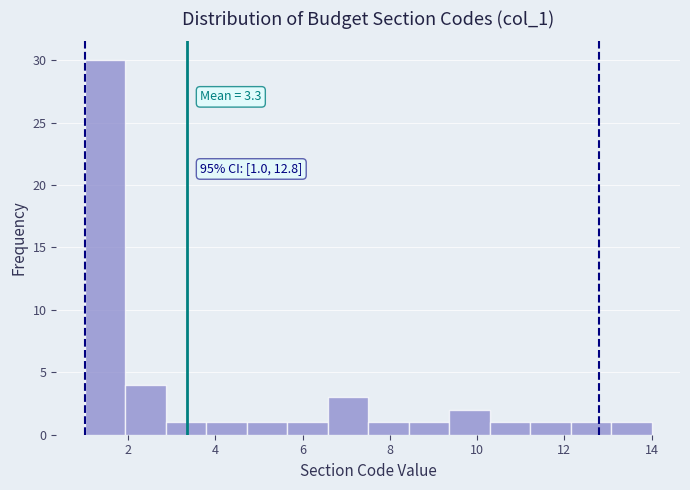

Which range on the x-axis has the tallest bar?

1.0 to 2.0